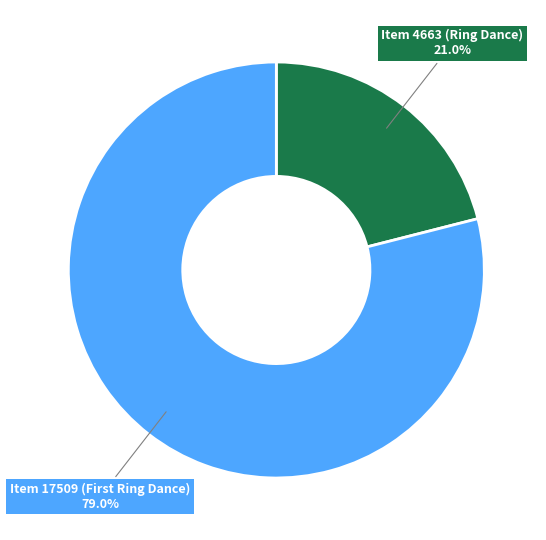

Does any single category account for the majority?

Yes